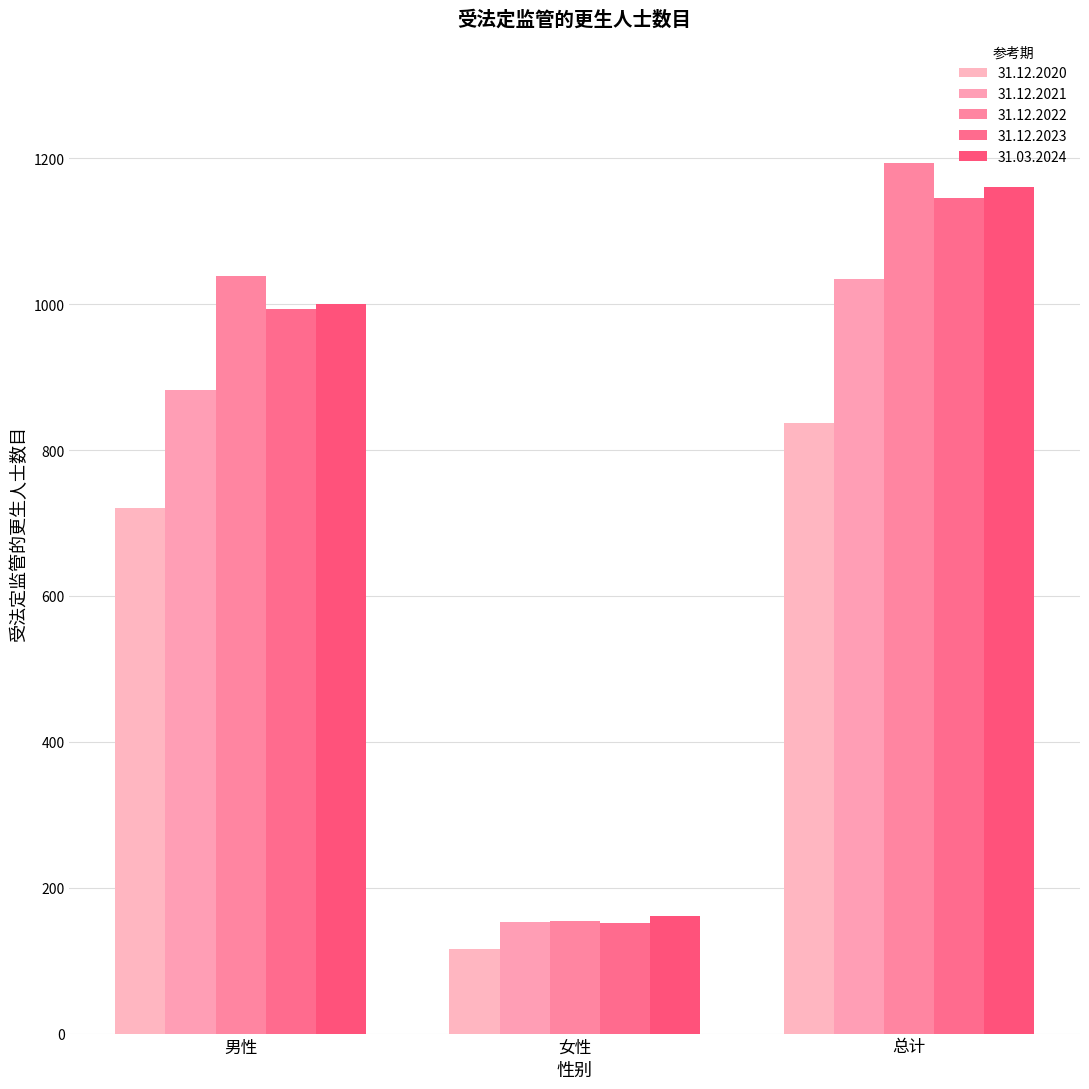

The value of 31.12.2023 at 女性 is 93. True or false?

False